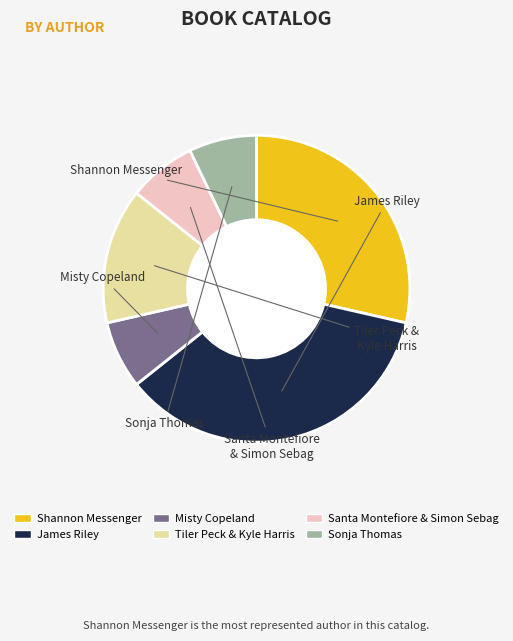

Which slice is the largest?

James Riley